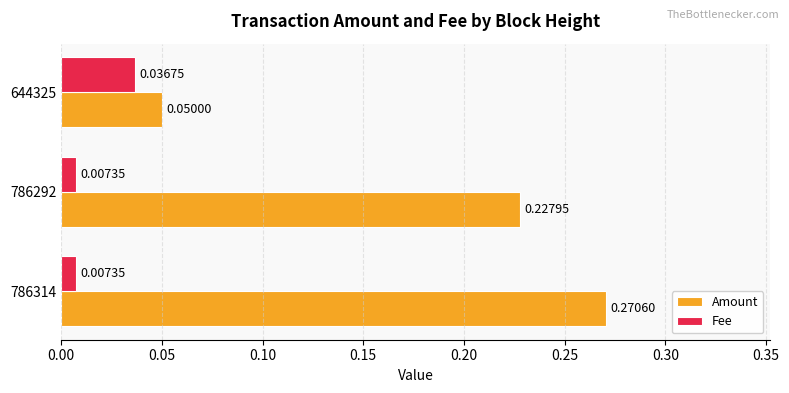

Which series has the largest total across all categories?

Amount